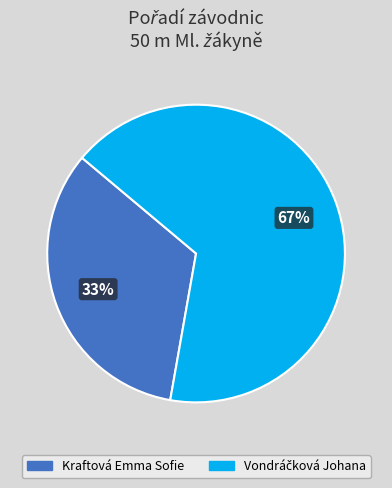

Does Kraftová Emma Sofie represent more than half of the total?

No